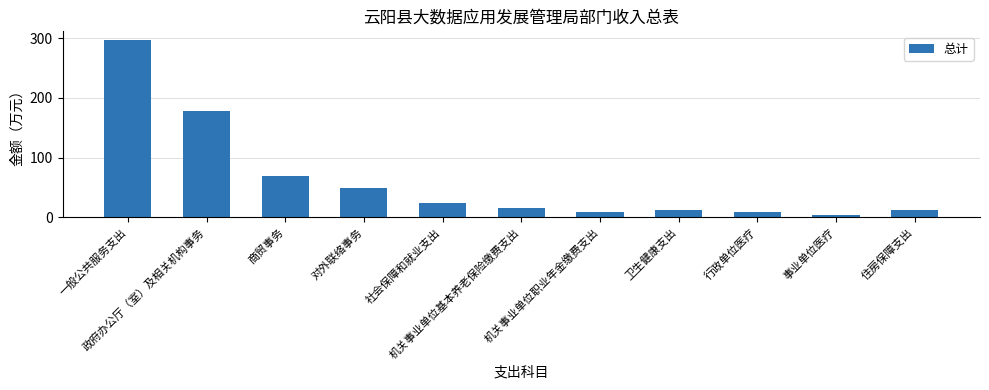

What is the value of the 1st bar from the left?

296.8